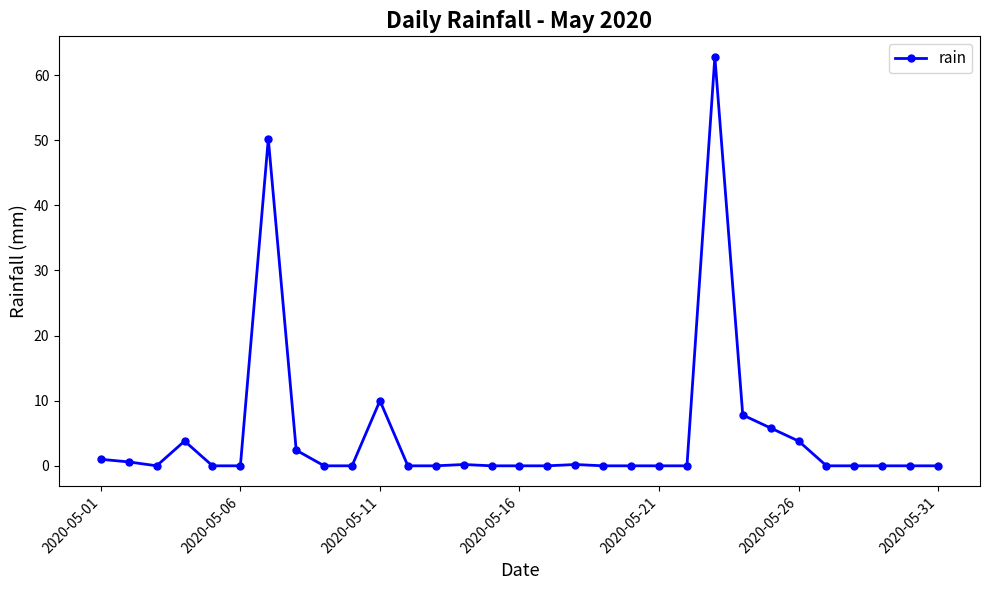

What is the sum of all values?

148.6